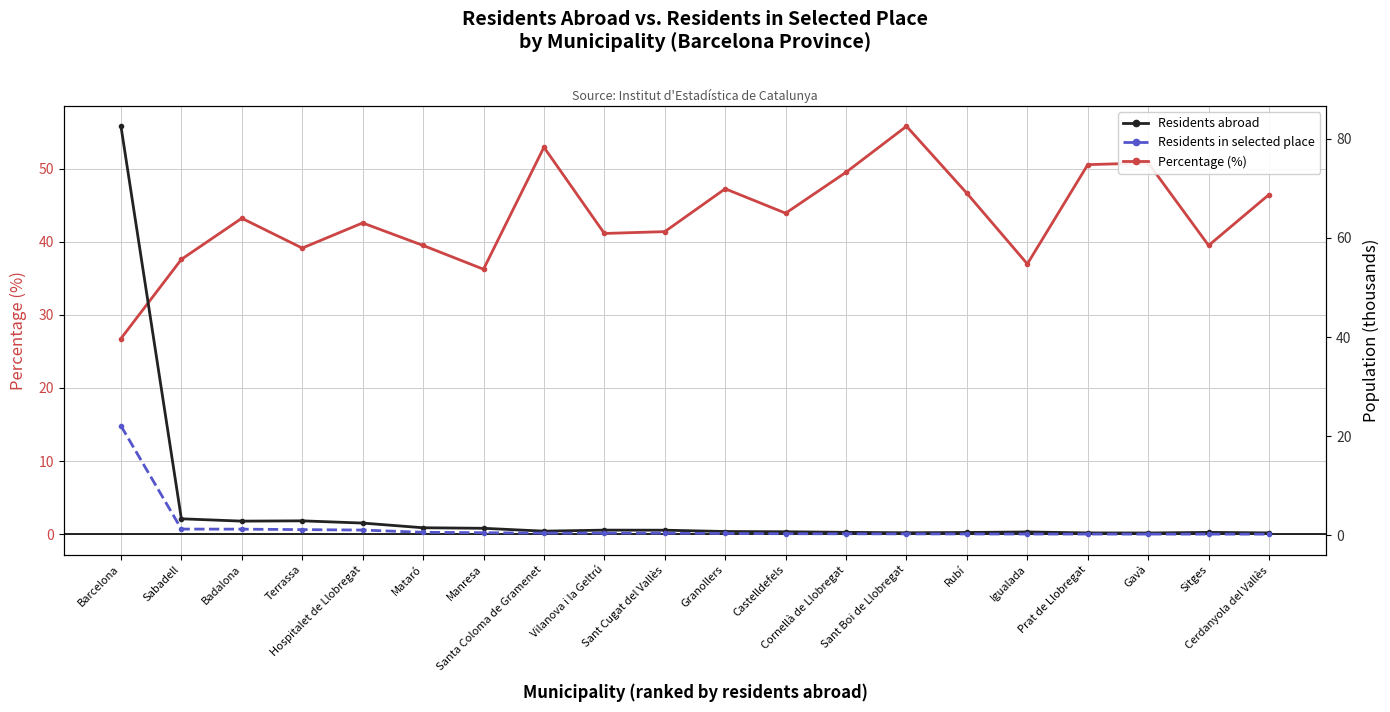

What is the difference between the Residents in selected place values at Igualada and Sabadell?

1.0